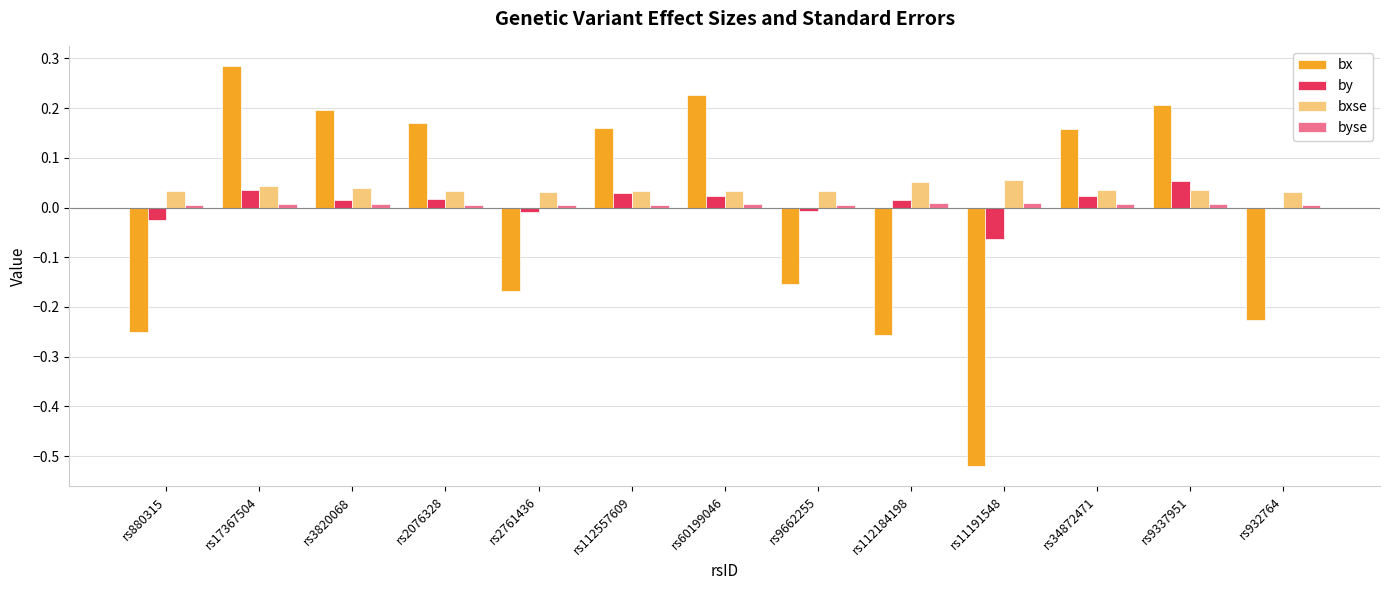

Between rs880315 and rs11191548, which series saw the biggest shift?

bx